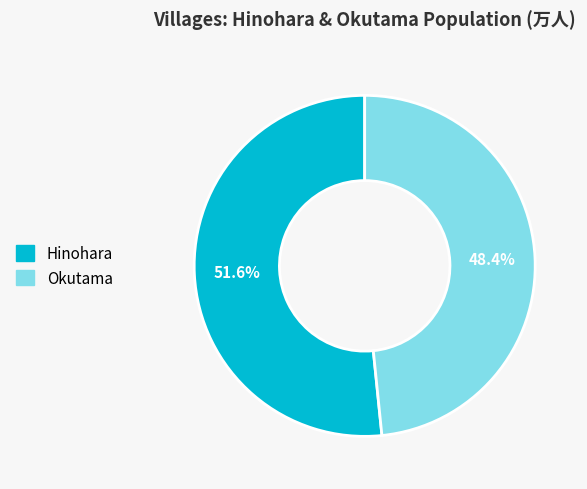

To the nearest percent, what is the average slice percentage?

50%